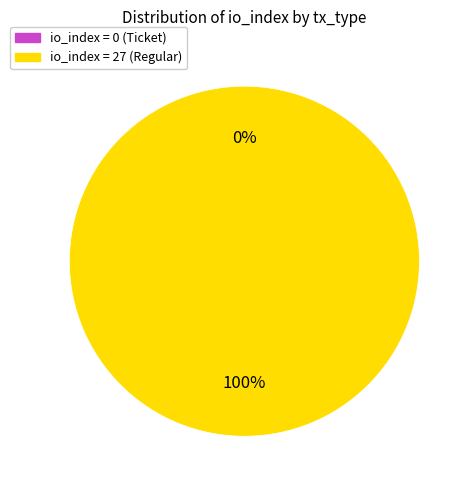

Rank the categories by value from lowest to highest.

tx_type: Ticket (io_index=0), tx_type: Regular (io_index=27)